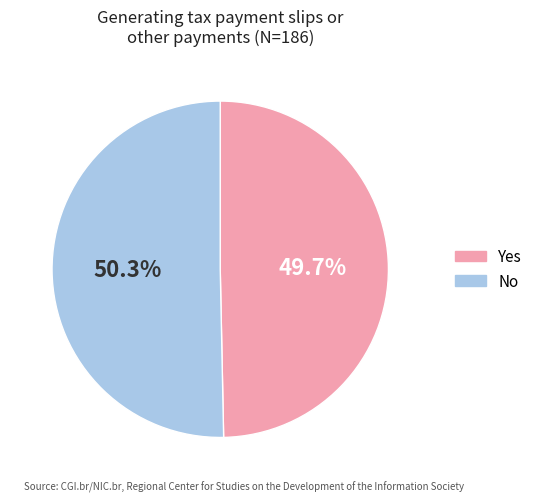

Does any single category account for the majority?

Yes